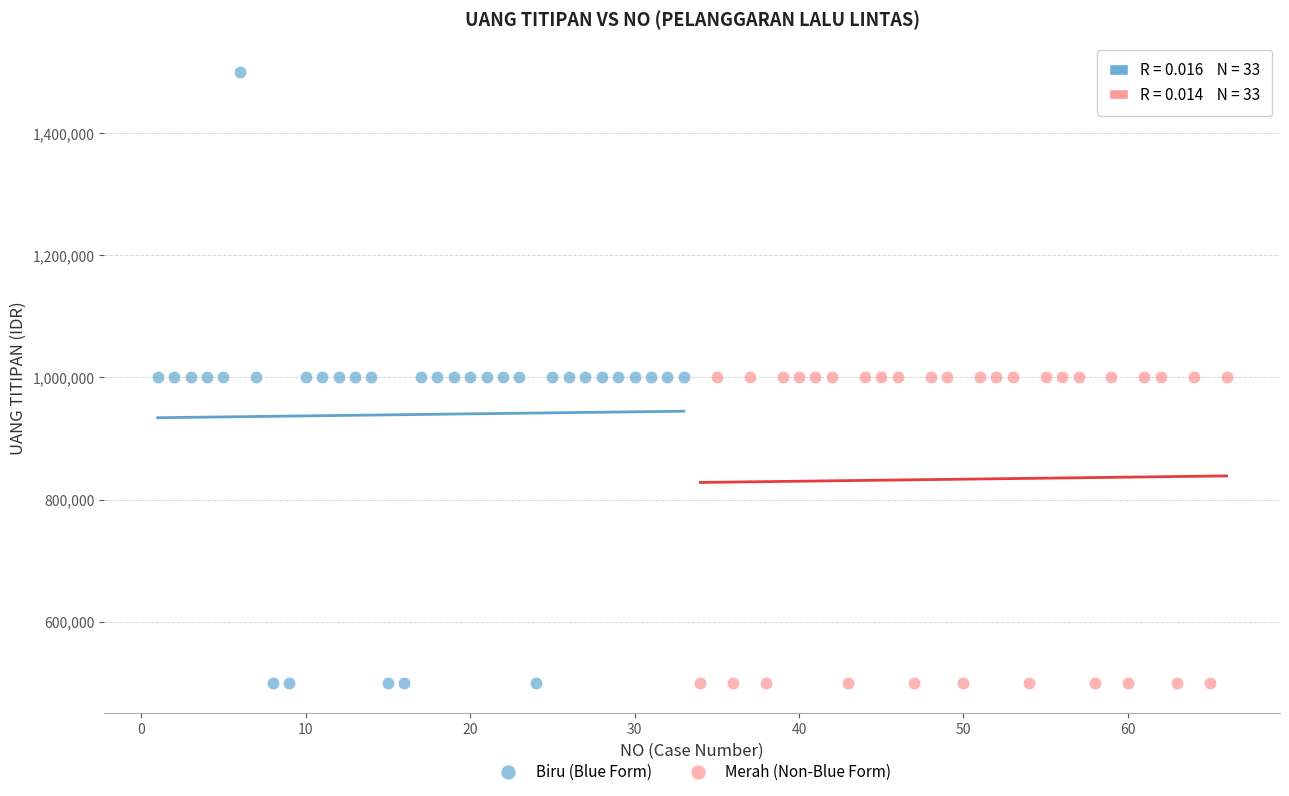

Which series reaches the maximum Y coordinate?

Biru (Blue Form)